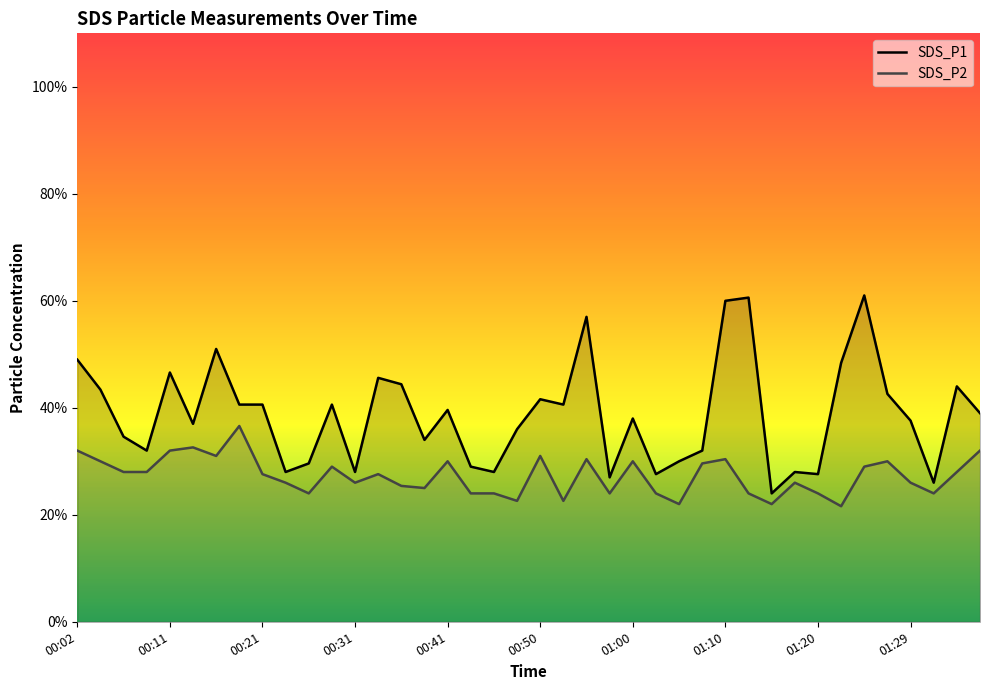

Which series has the largest total across all categories?

SDS_P1